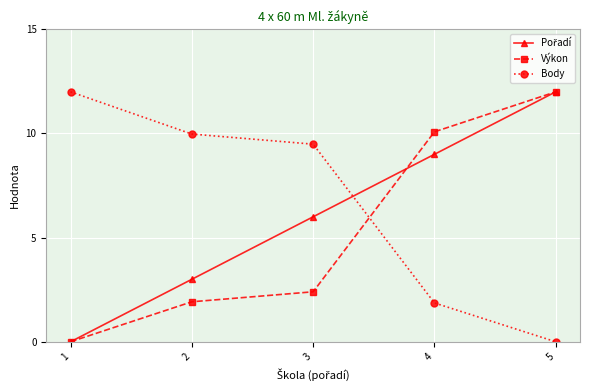

What is the maximum value shown in the chart?

12.0